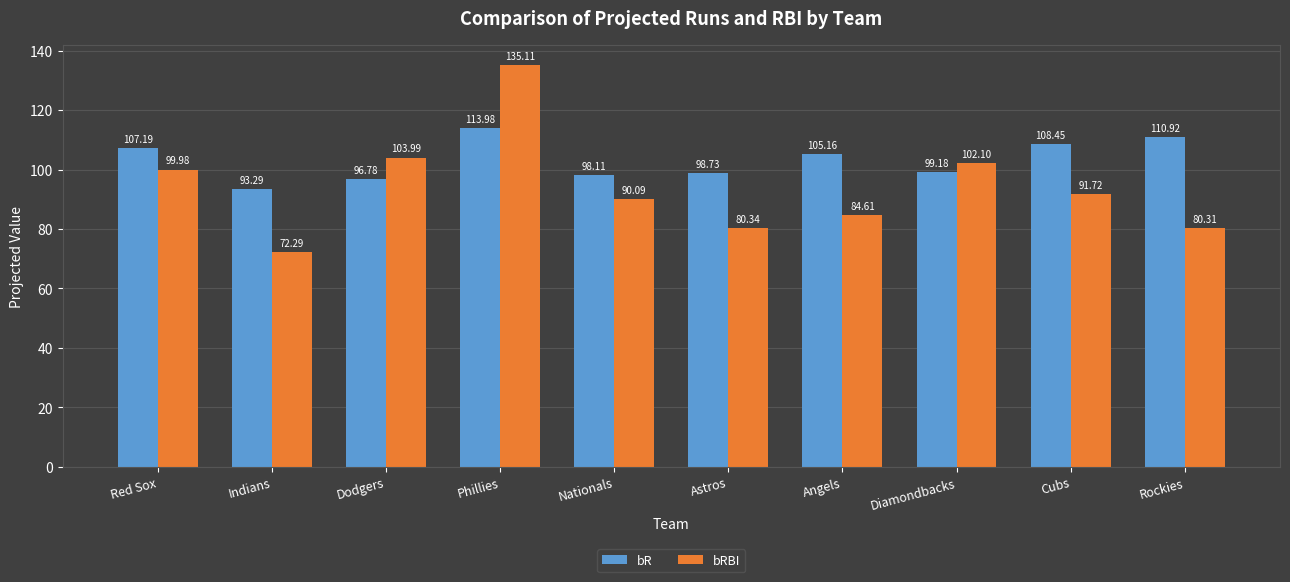

Is it true that bR equals 138.9 at Indians?

False